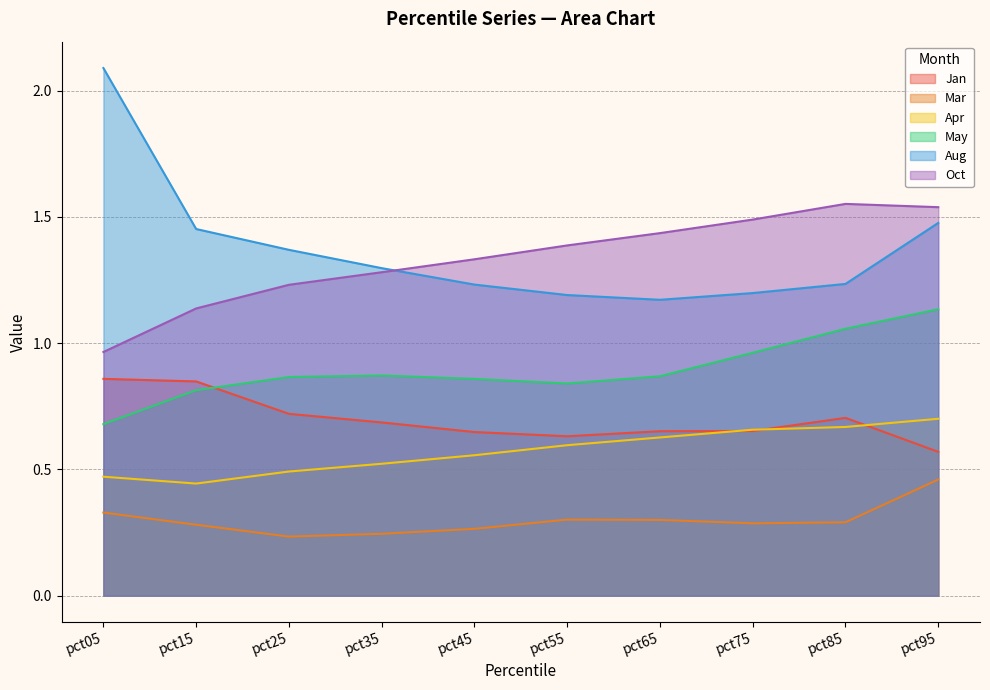

Which series has the largest range (max minus min)?

Aug